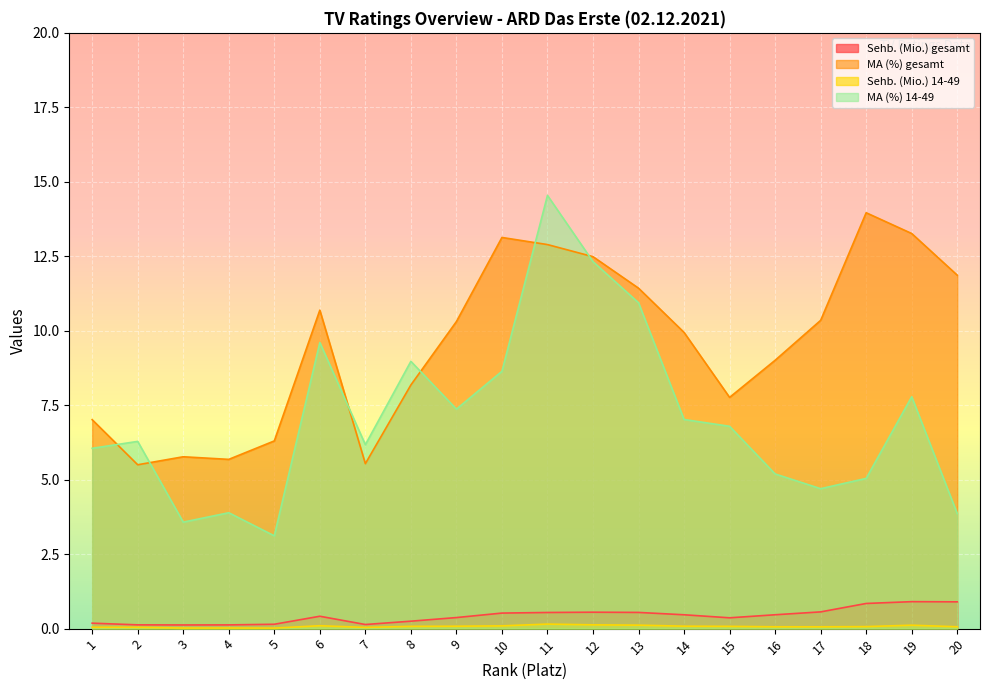

In MA (%) 14-49, how many points are higher than both neighbors (excluding endpoints)?

6